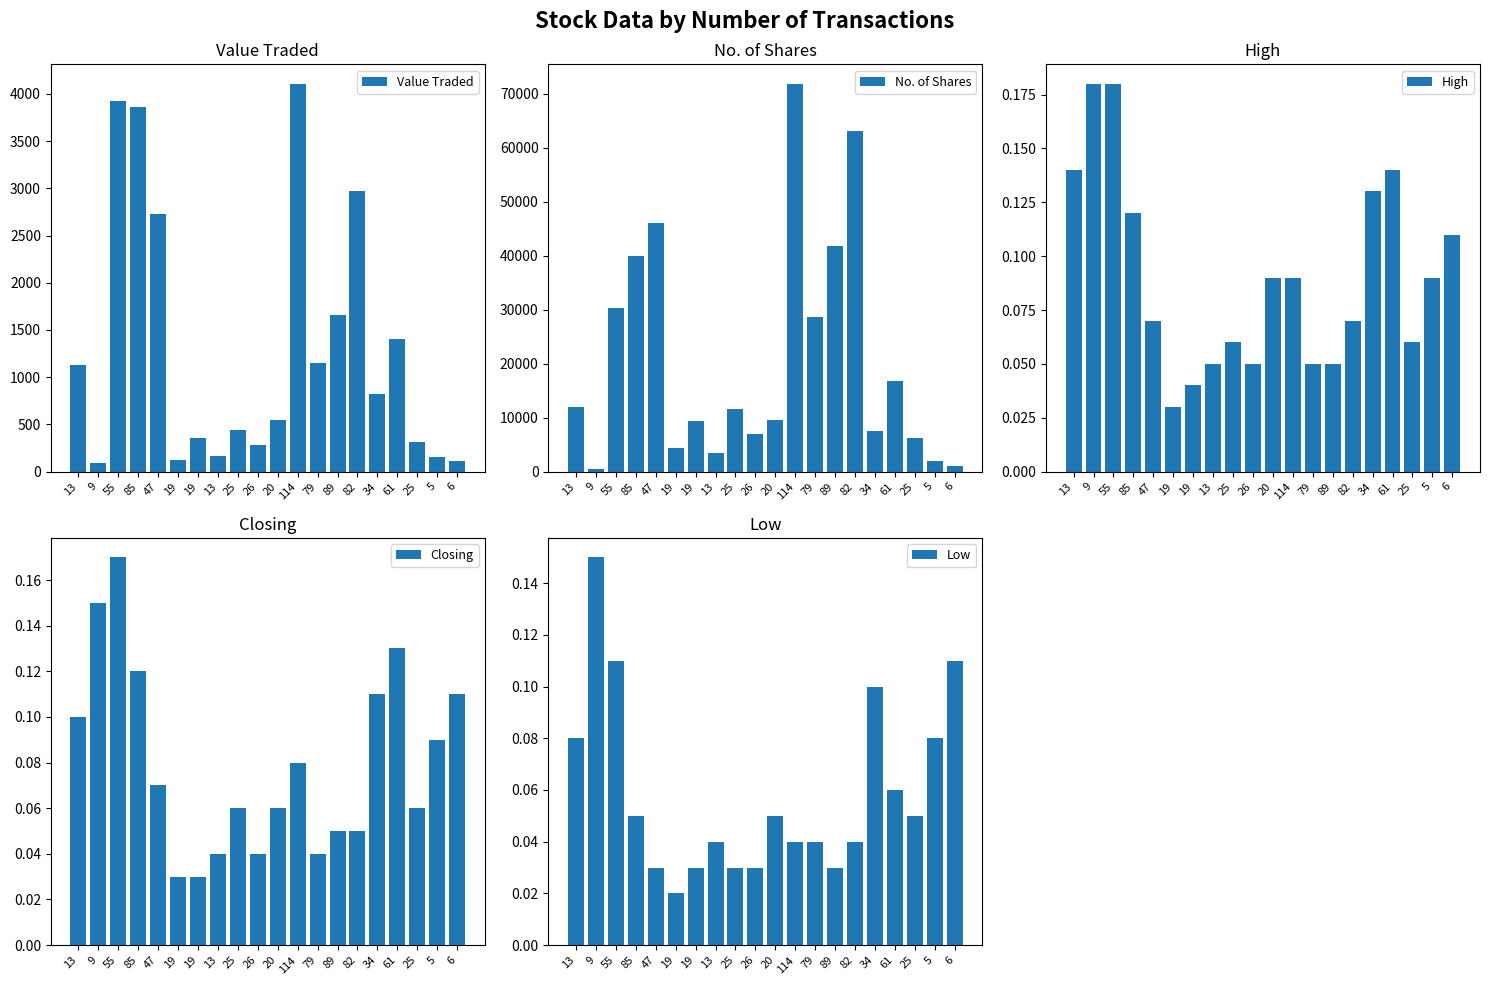

Reading left to right, list all the values displayed in this chart.

Value Traded: 1127.0	96.0	3924.0	3863.0	2729.0	127.0	358.0	161.0	442.0	278.0	552.0	4108.0	1152.0	1662.0	2971.0	825.0	1407.0	317.0	156.0	110.0
No. of Shares: 11946.0	565.0	30353.0	39902.0	46088.0	4433.0	9317.0	3414.0	11573.0	6942.0	9591.0	71863.0	28638.0	41731.0	63102.0	7547.0	16708.0	6220.0	1955.0	1000.0
High: 0.1	0.2	0.2	0.1	0.1	0.0	0.0	0.1	0.1	0.1	0.1	0.1	0.1	0.1	0.1	0.1	0.1	0.1	0.1	0.1
Closing: 0.1	0.1	0.2	0.1	0.1	0.0	0.0	0.0	0.1	0.0	0.1	0.1	0.0	0.1	0.1	0.1	0.1	0.1	0.1	0.1
Low: 0.1	0.1	0.1	0.1	0.0	0.0	0.0	0.0	0.0	0.0	0.1	0.0	0.0	0.0	0.0	0.1	0.1	0.1	0.1	0.1